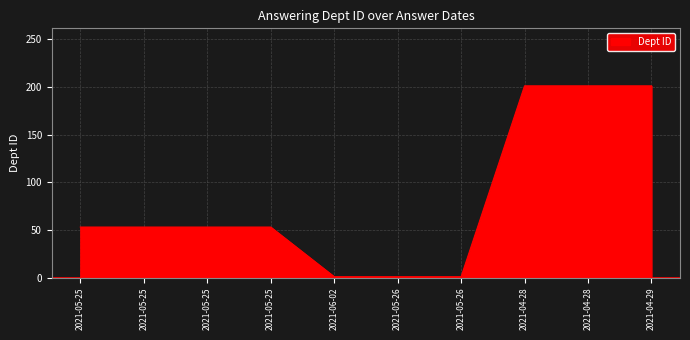

Reading left to right, extract all data points from this chart.

2021-05-25=53	2021-05-25=53	2021-05-25=53	2021-05-25=53	2021-06-02=1	2021-05-26=1	2021-05-26=1	2021-04-28=201	2021-04-28=201	2021-04-29=201